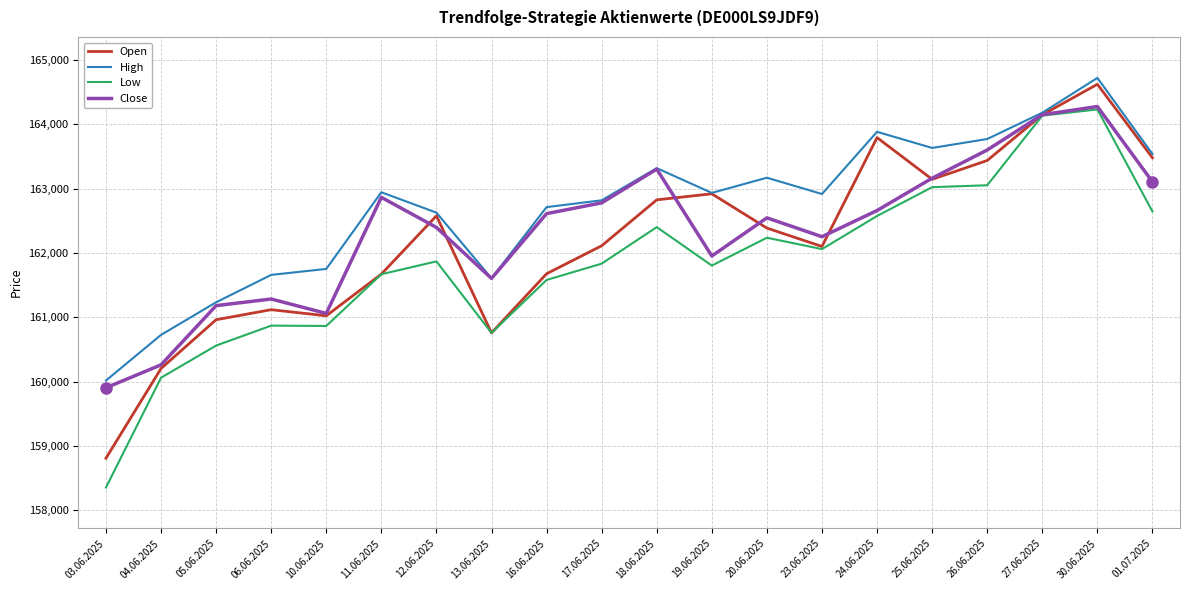

Is it true that High equals 163318 at 18.06.2025?

True